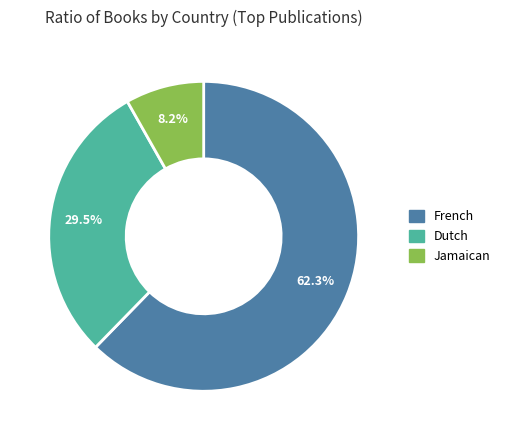

Which has a higher value, Jamaican or Dutch?

Dutch